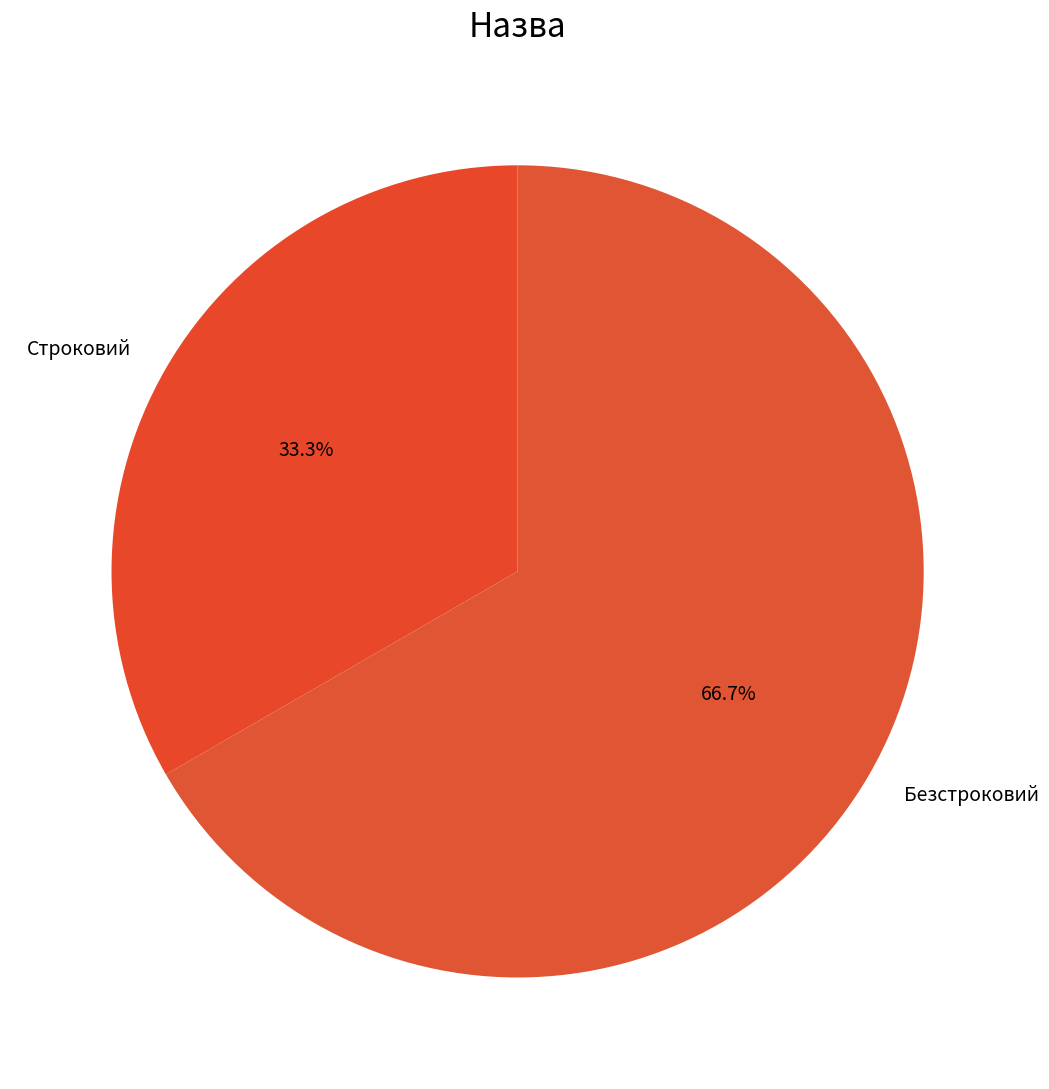

To the nearest percent, what is the average slice percentage?

50%